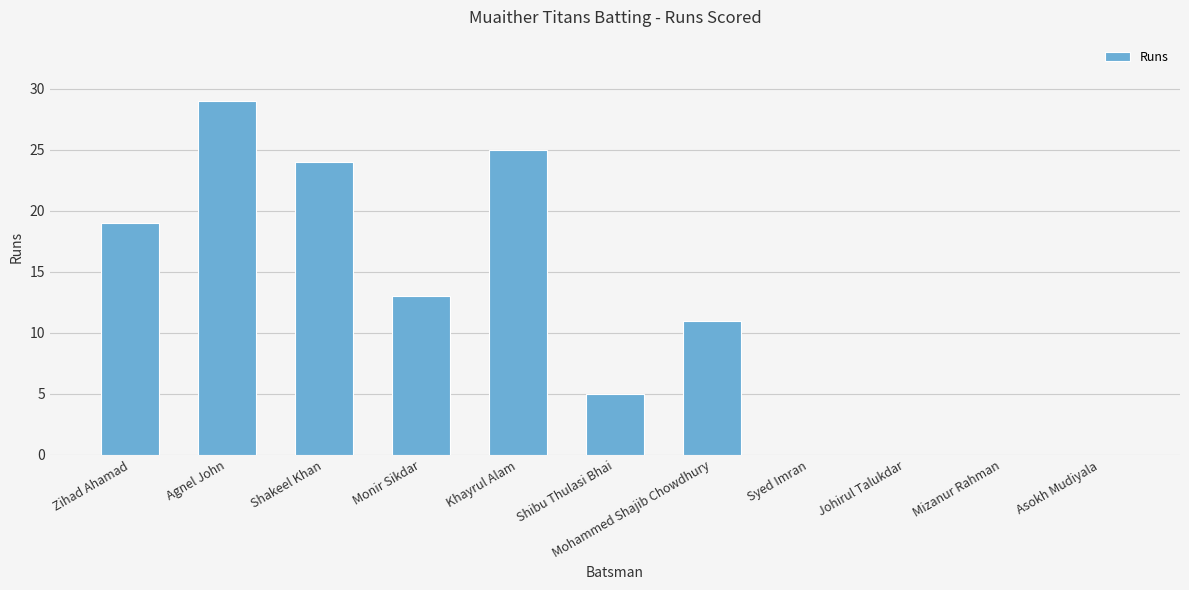

Where is the data nearest to the value 14?

Monir Sikdar